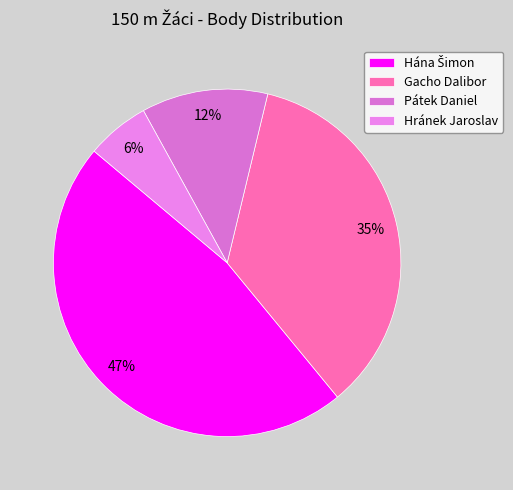

Which slice is the smallest?

Hránek Jaroslav